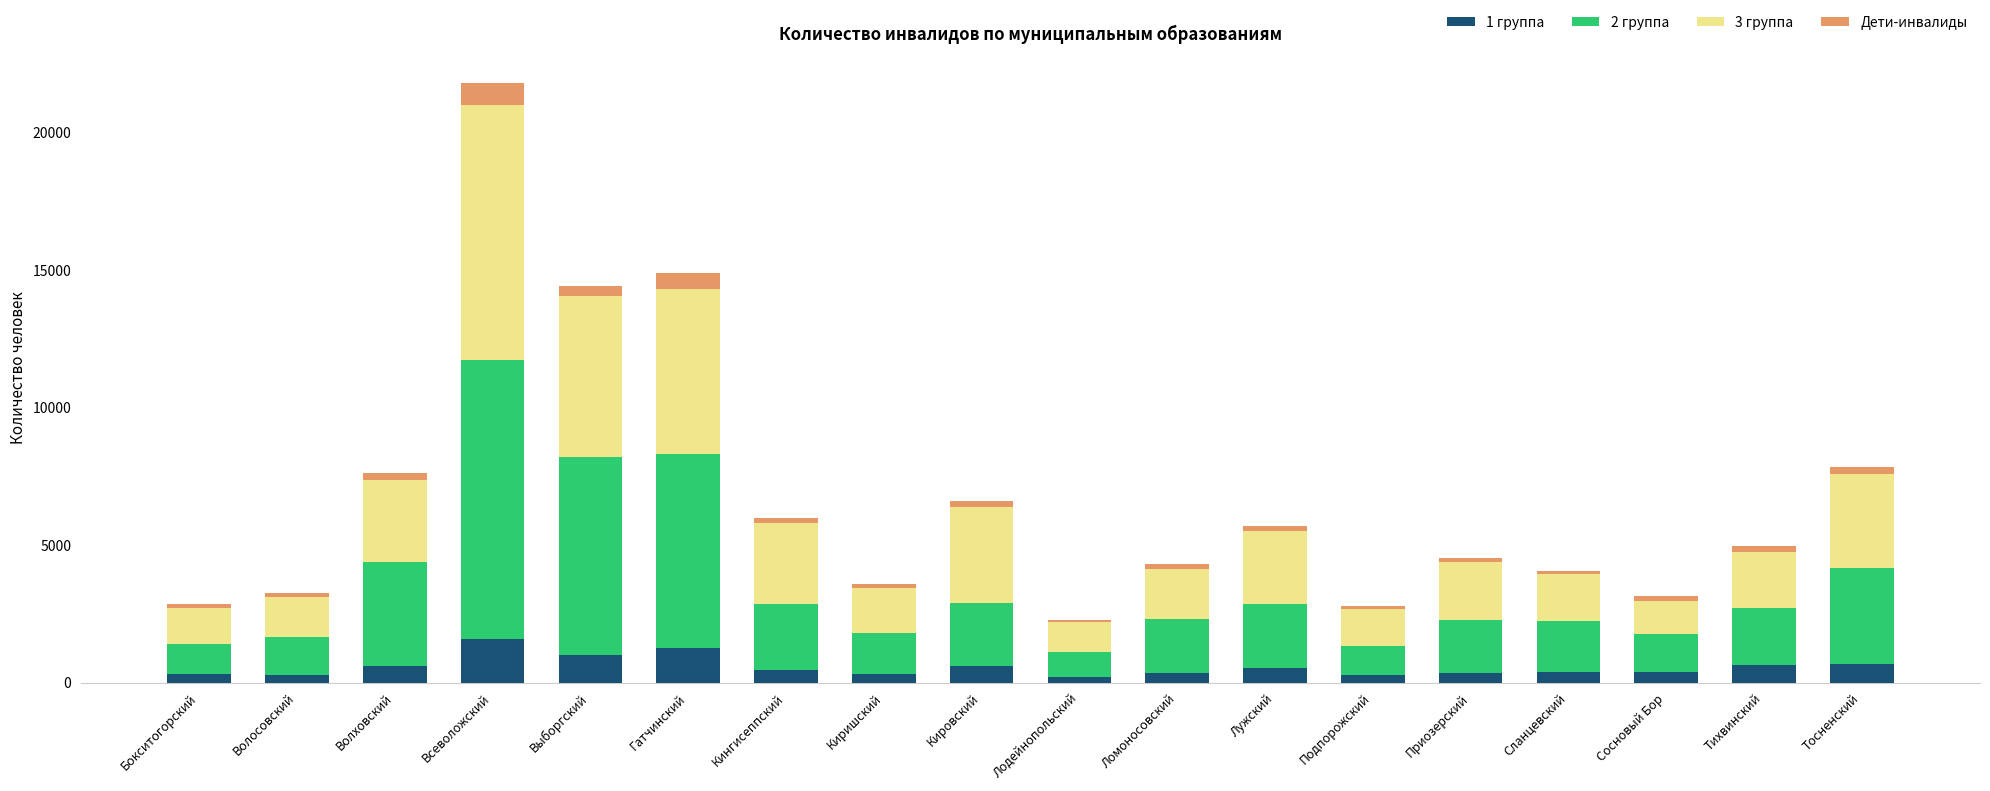

How many bars are there in total?

18